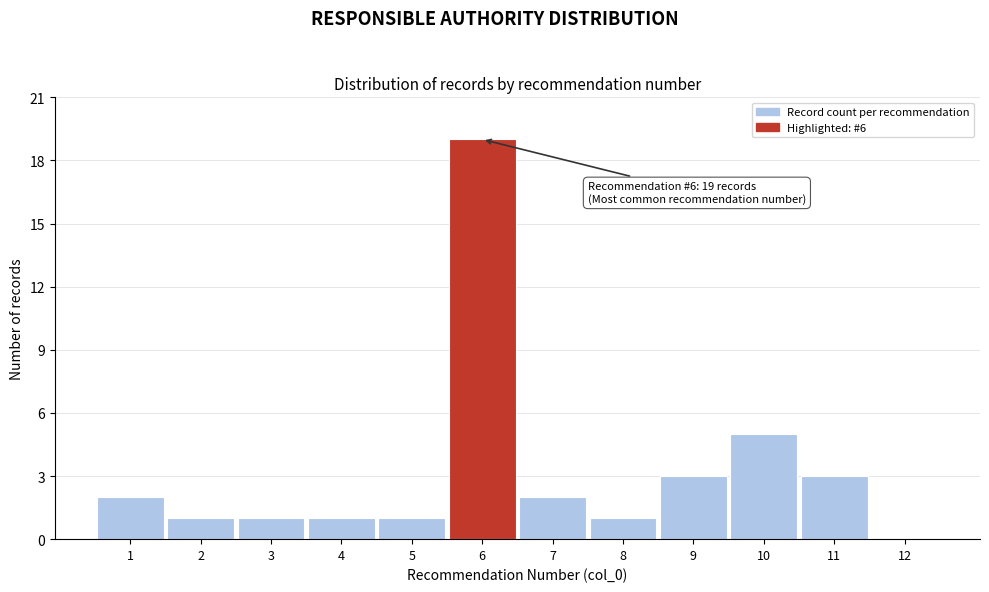

Which range on the x-axis has the tallest bar?

5.5 to 6.5